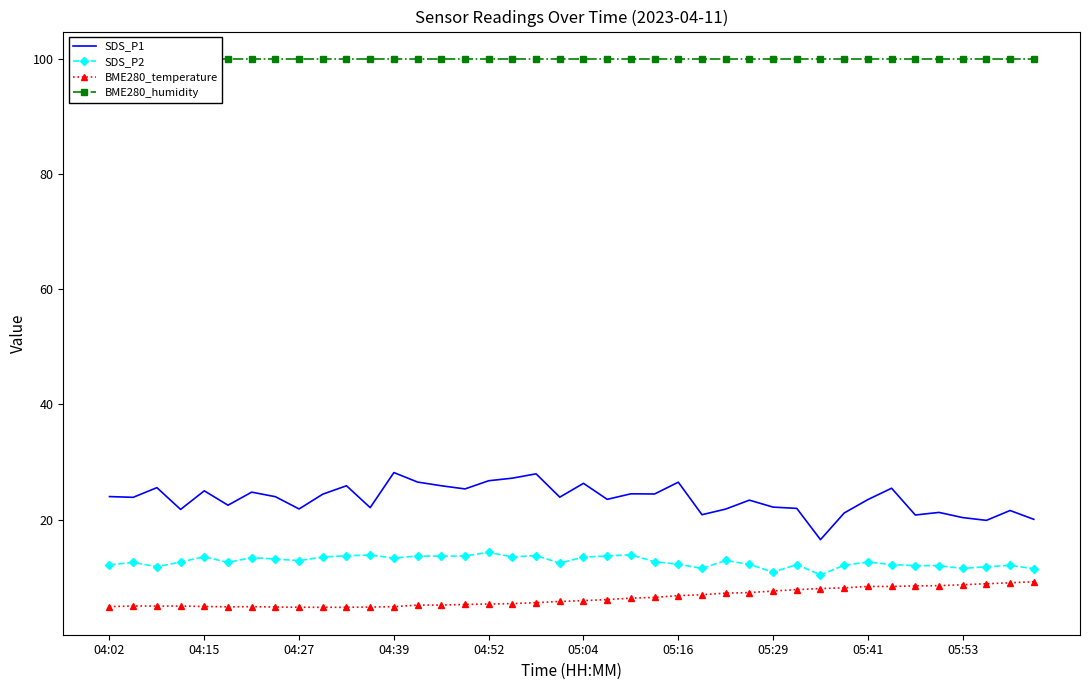

The value of BME280_humidity at 33 is 100.0. True or false?

True